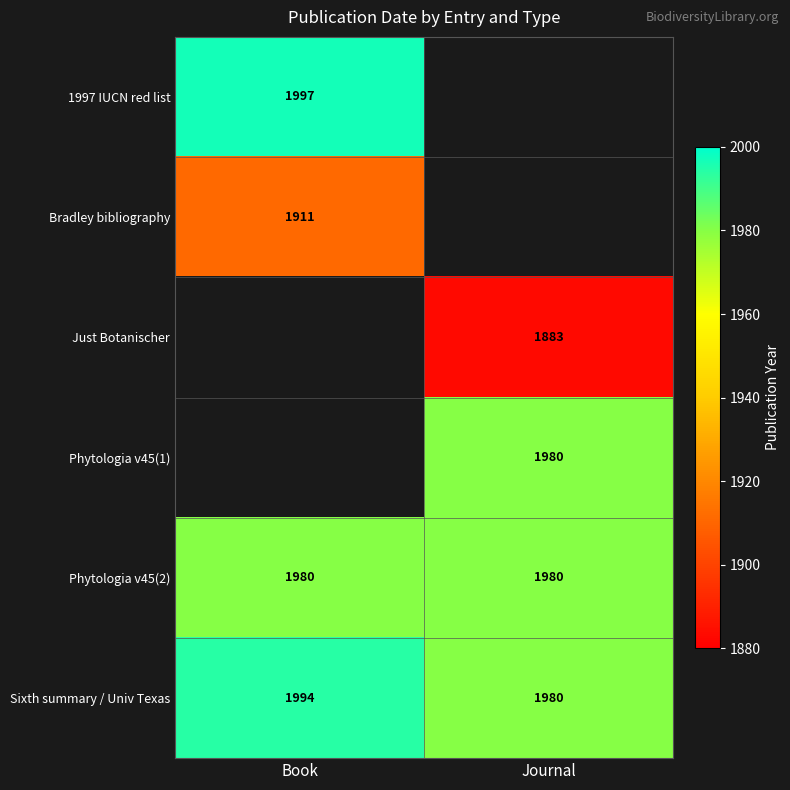

The Phytologia v45(2) series shows 1980 at Book. True or false?

True